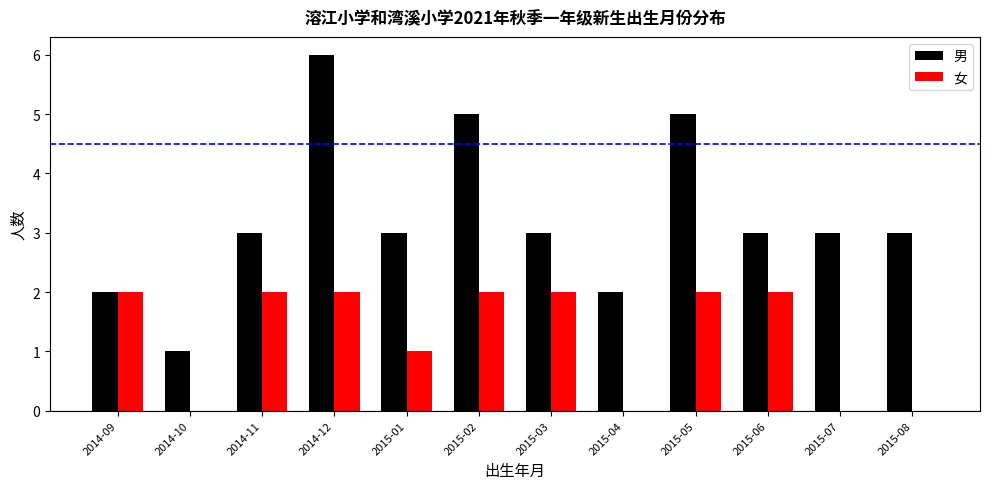

Read the 女 value at 2014-09.

2